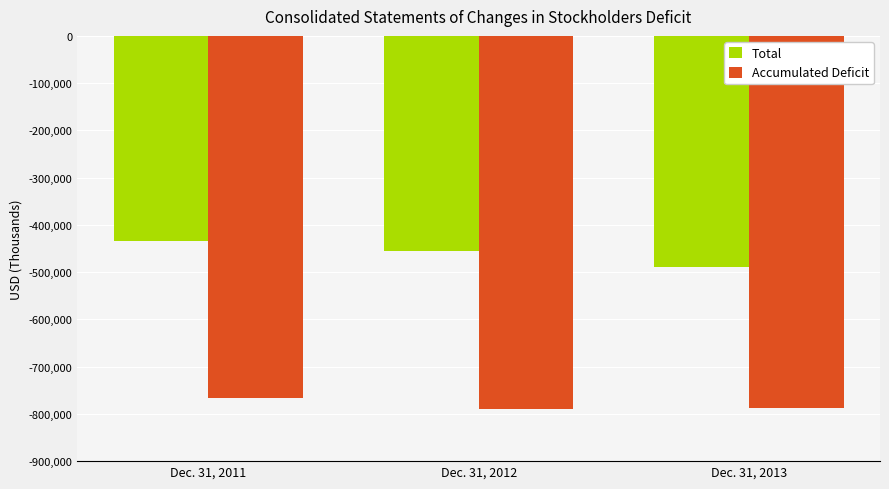

What is the highest value of the Total series?

-433615